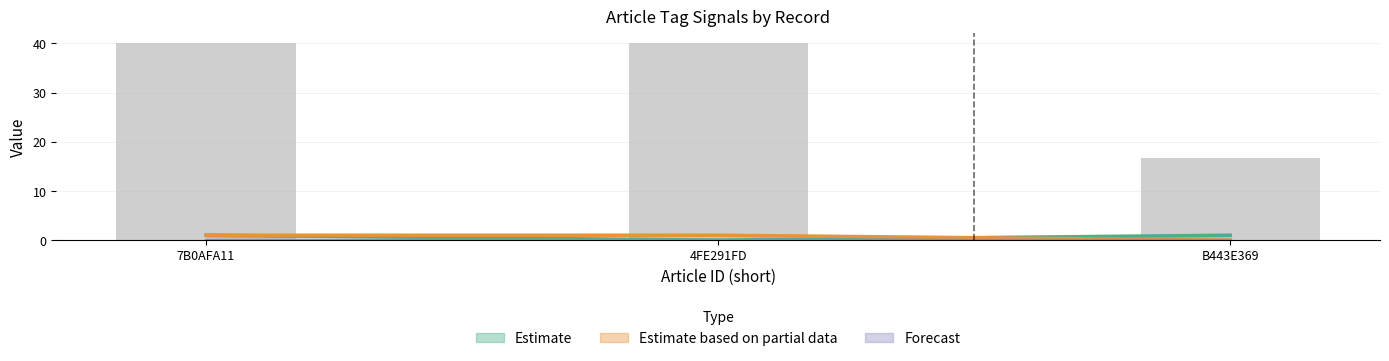

Which series has the largest total across all categories?

Estimate